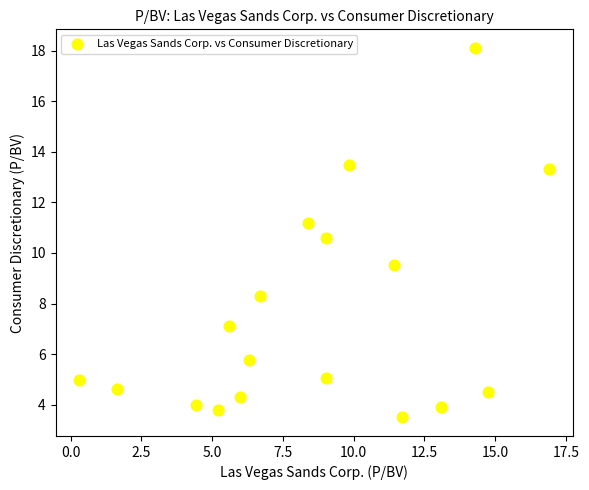

What is the range of X values (max minus min)?

16.6